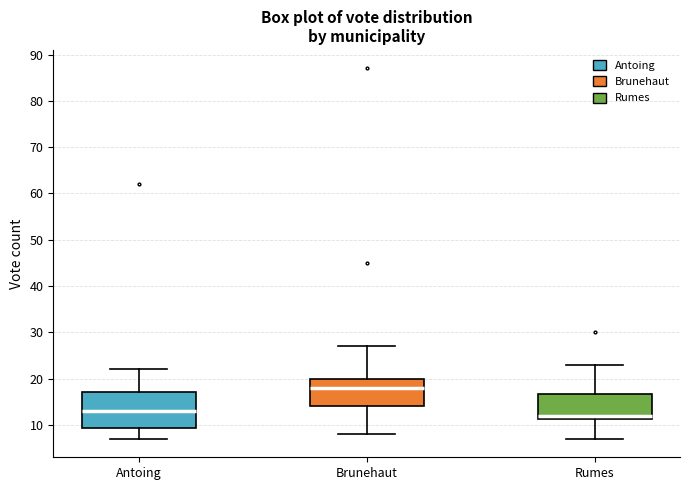

Which box is the tallest, from its lower edge to its upper edge?

Antoing